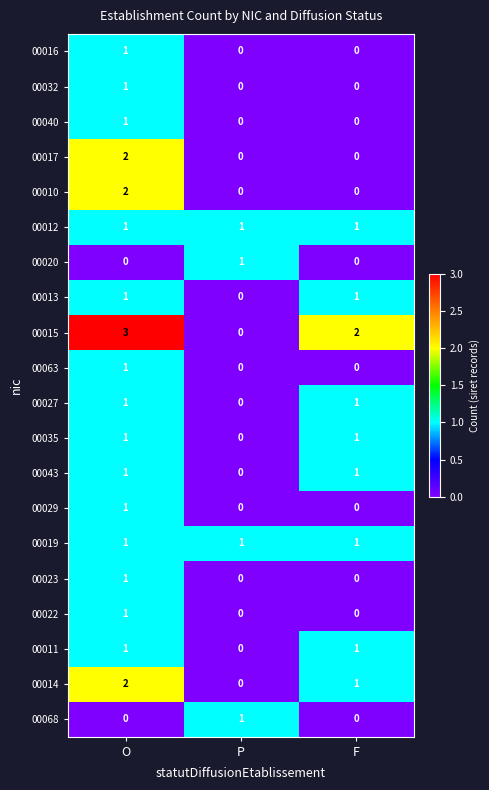

At which category does the chart reach its peak across all series?

O